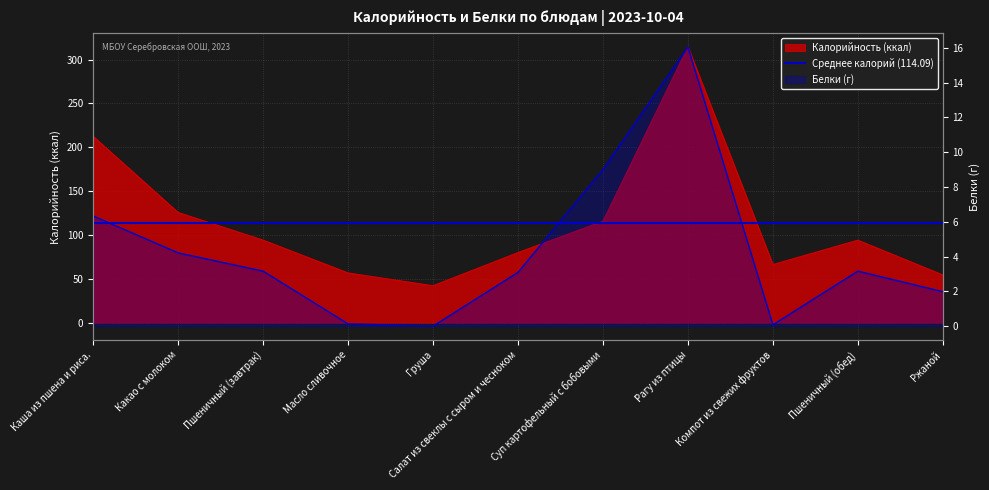

What is the label of the 5th point from the left?

Груша